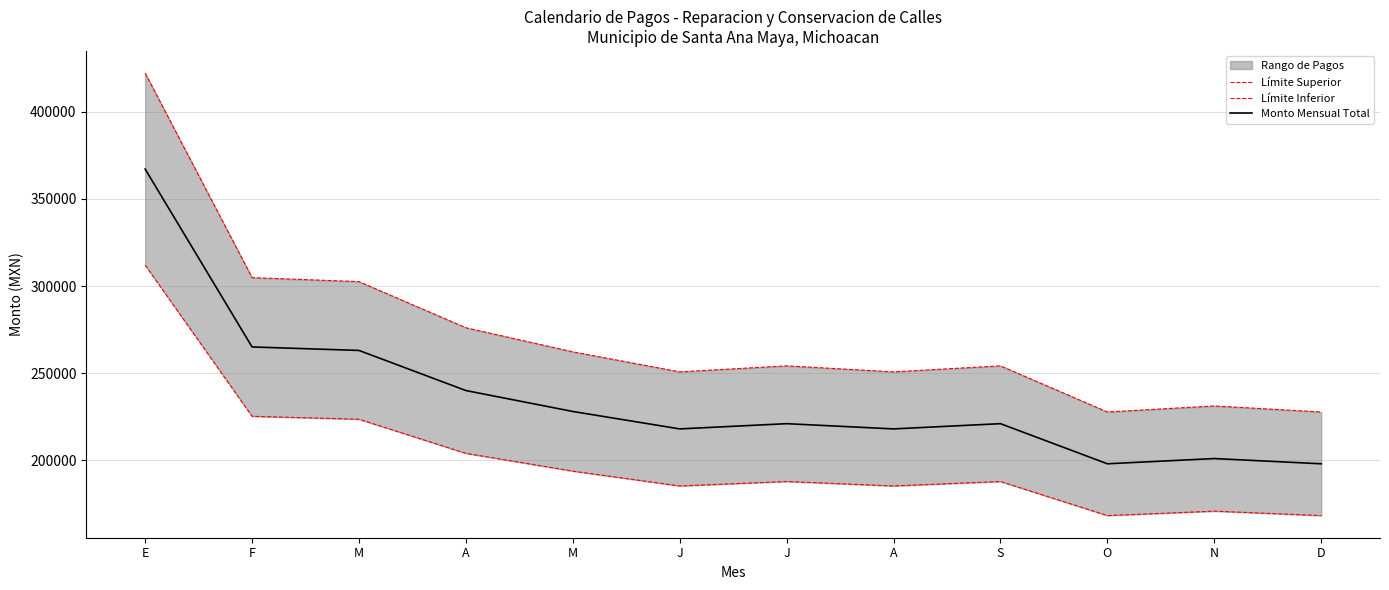

Which category has the lowest value in the Límite Inferior series?

O